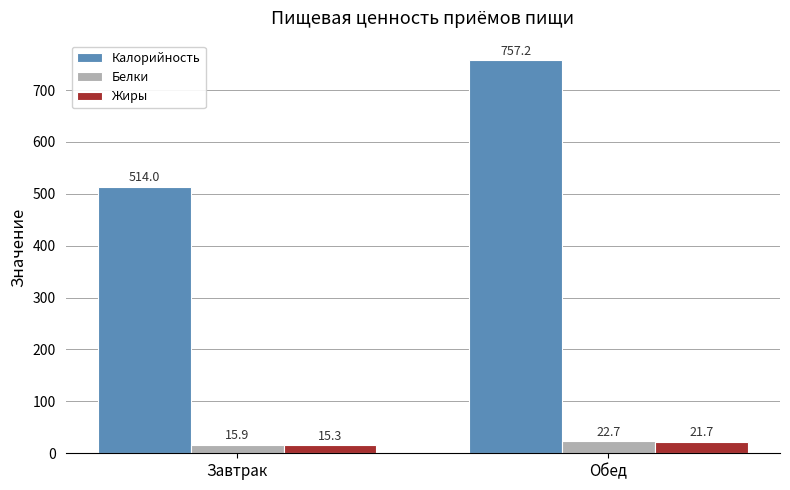

What is the average value of the Белки series?

19.3